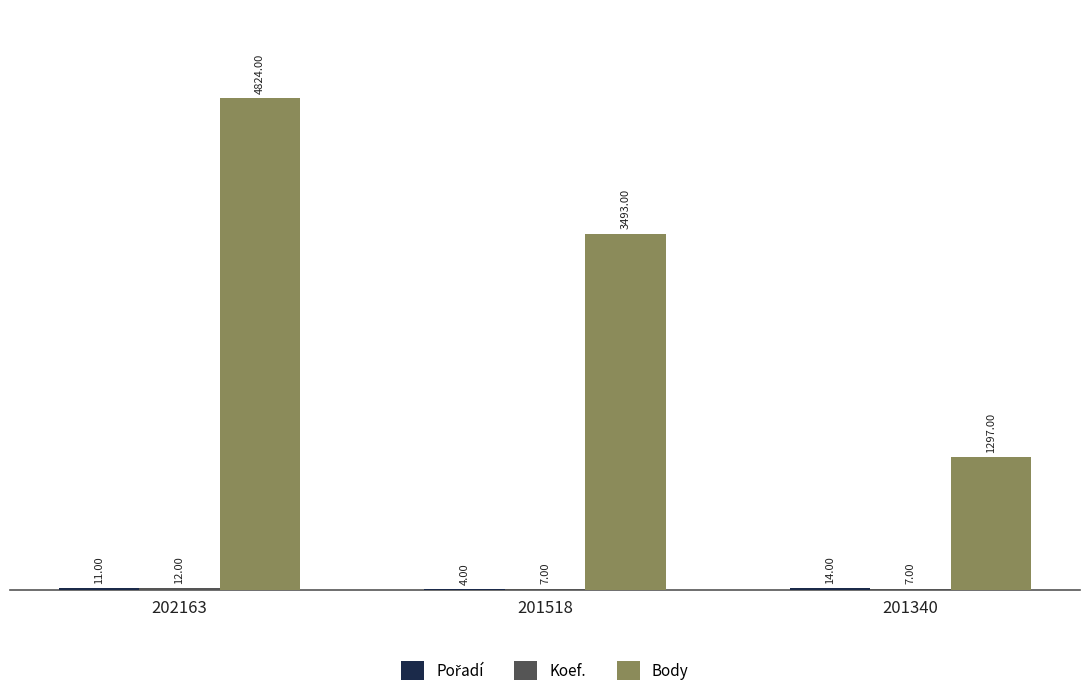

At which category is the sum across all series the highest?

202163